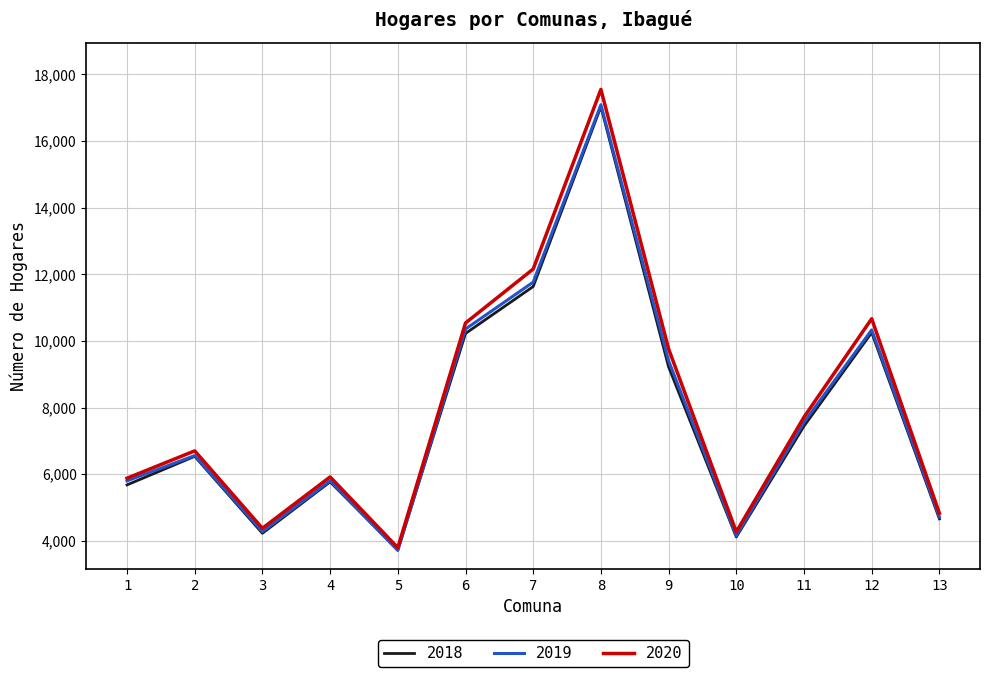

Which series changed the most between 8 and 12?

2020